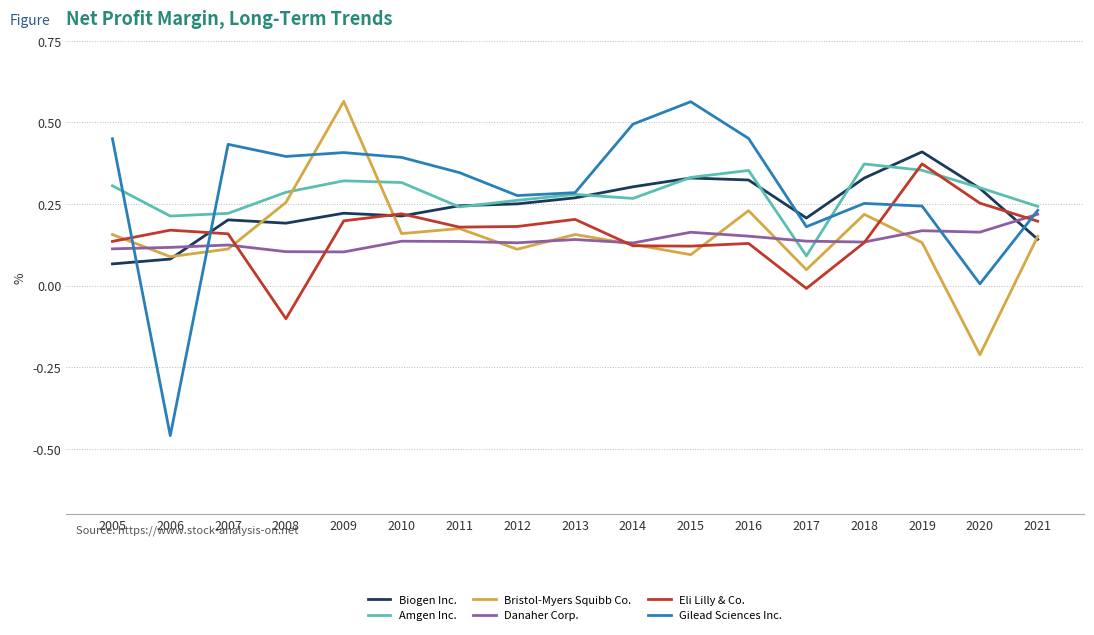

What is the total value across all series at 2016?

1.6